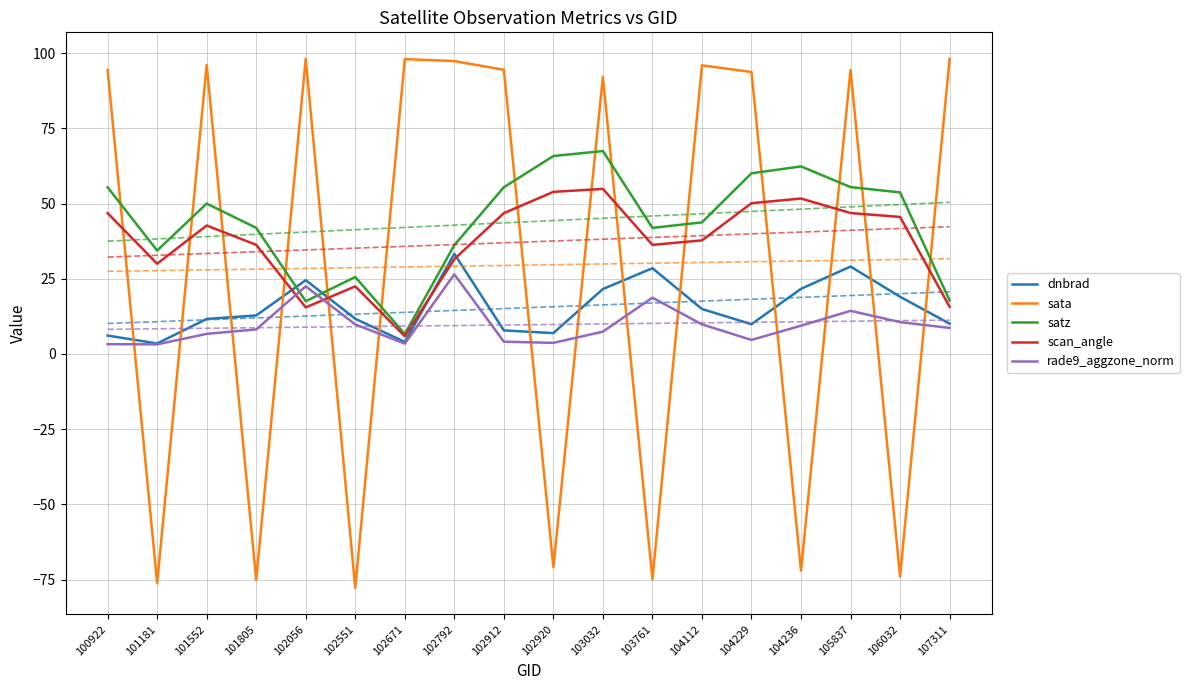

Reading left to right, transcribe all the data shown in this chart.

dnbrad: 100922=6.1	101181=3.5	101552=11.6	101805=12.8	102056=24.5	102551=11.7	102671=4.0	102792=33.3	102912=7.8	102920=6.9	103032=21.6	103761=28.5	104112=15.0	104229=9.9	104236=21.7	105837=29.1	106032=19.0	107311=10.1
sata: 100922=94.4	101181=-76.2	101552=96.1	101805=-75.1	102056=98.1	102551=-77.7	102671=98.0	102792=97.3	102912=94.4	102920=-70.9	103032=92.1	103761=-74.9	104112=95.9	104229=93.7	104236=-72.0	105837=94.4	106032=-73.9	107311=98.1
satz: 100922=55.4	101181=34.4	101552=50.0	101805=41.9	102056=17.5	102551=25.6	102671=6.6	102792=36.2	102912=55.4	102920=65.8	103032=67.4	103761=41.9	104112=43.7	104229=60.0	104236=62.3	105837=55.5	106032=53.7	107311=17.8
scan_angle: 100922=46.8	101181=30.0	101552=42.7	101805=36.3	102056=15.5	102551=22.5	102671=5.9	102792=31.5	102912=46.8	102920=53.9	103032=54.9	103761=36.3	104112=37.8	104229=50.1	104236=51.7	105837=46.8	106032=45.5	107311=15.7
rade9_aggzone_norm: 100922=3.3	101181=3.2	101552=6.7	101805=8.2	102056=22.5	102551=9.8	102671=3.5	102792=26.5	102912=4.1	102920=3.7	103032=7.4	103761=18.7	104112=9.8	104229=4.7	104236=9.4	105837=14.3	106032=10.6	107311=8.7